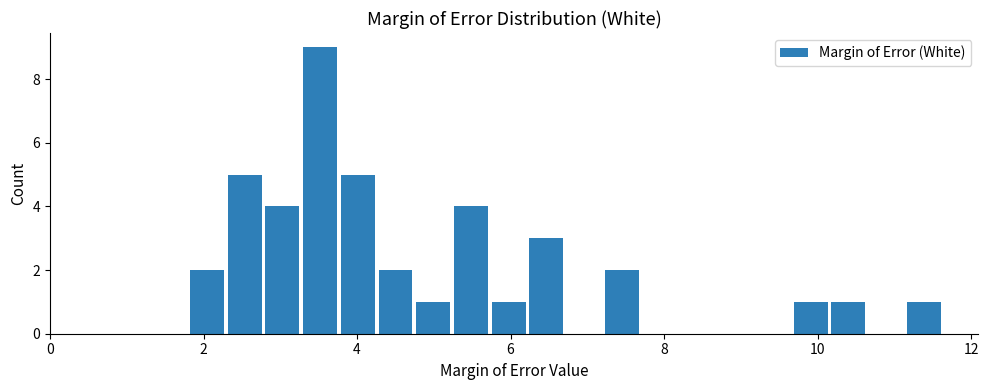

Around what value on the x-axis is the tallest bar? Give the approximate position of its centre, as read against the axis.

3.6